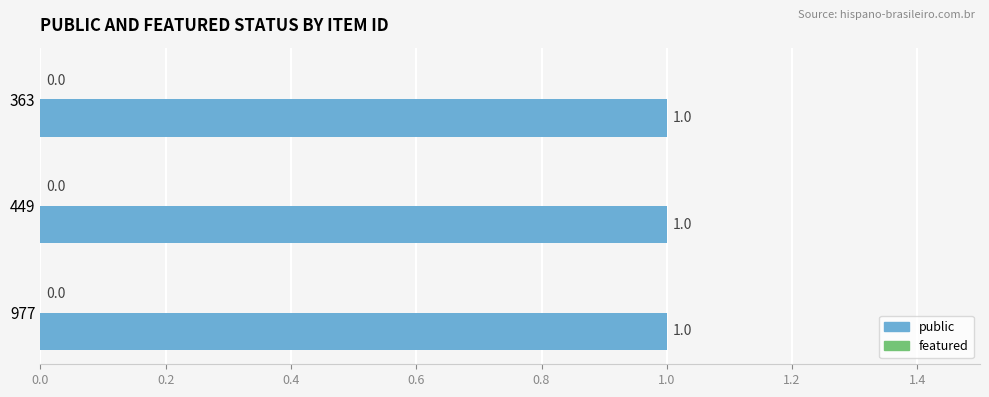

What is the highest value of the public series?

1